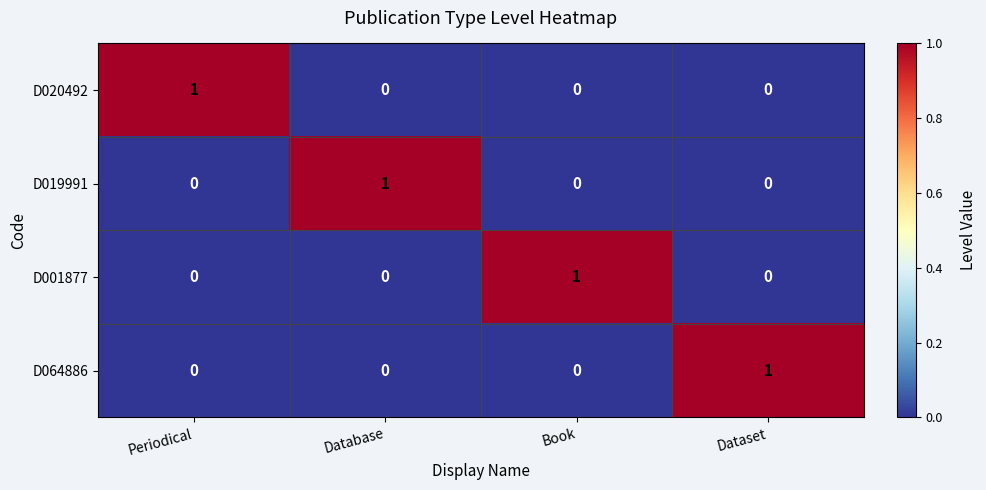

At how many categories does at least one series exceed 0?

4